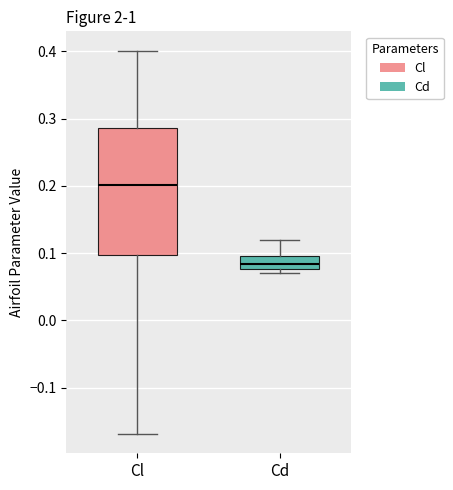

Which box is the tallest, from its lower edge to its upper edge?

Cl